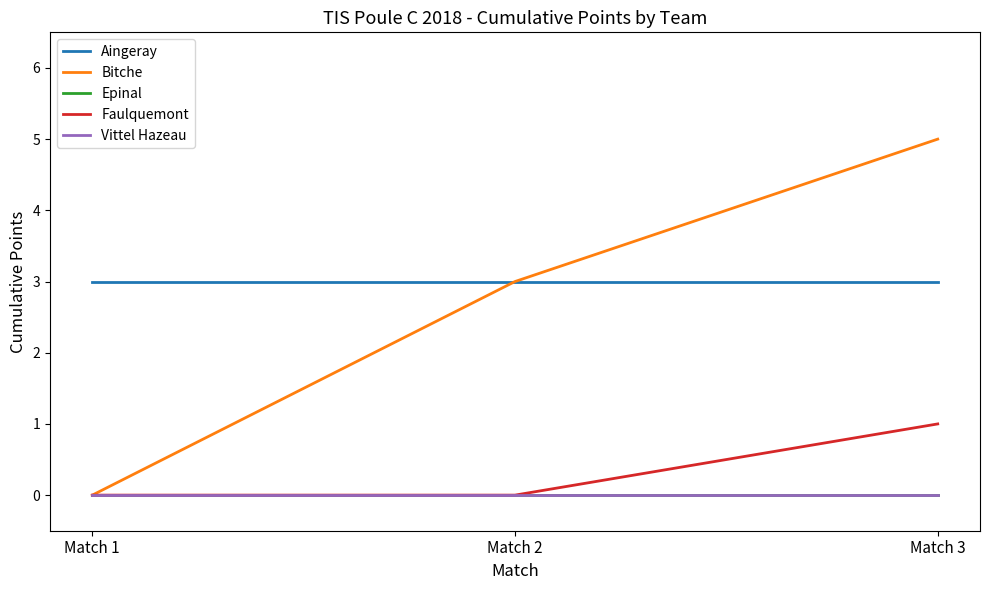

Is this an area chart (filled region under the line)?

No